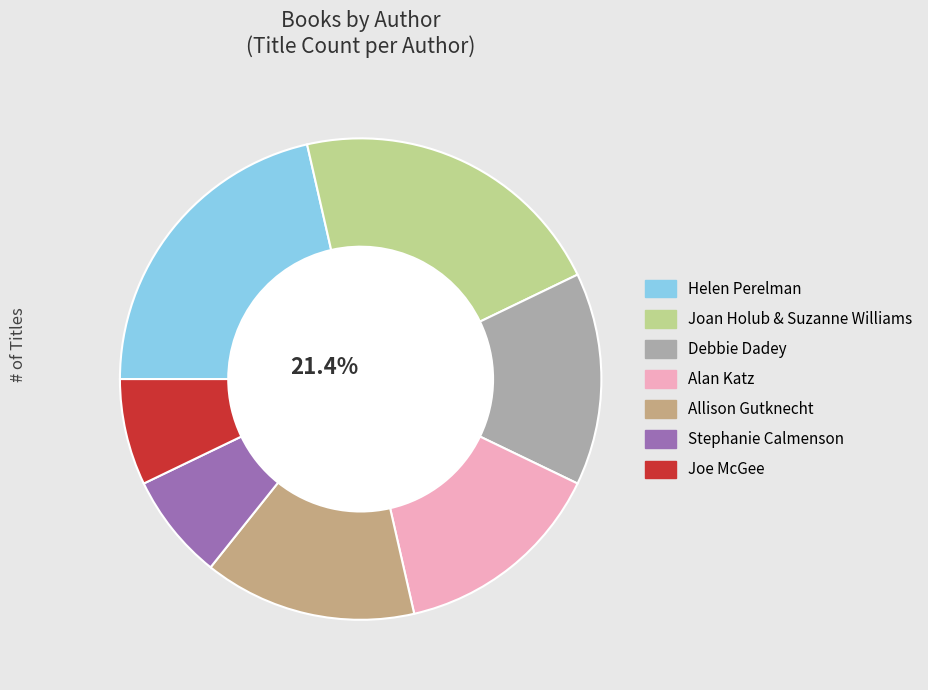

True or false: Joe McGee accounts for 19% of the total.

False